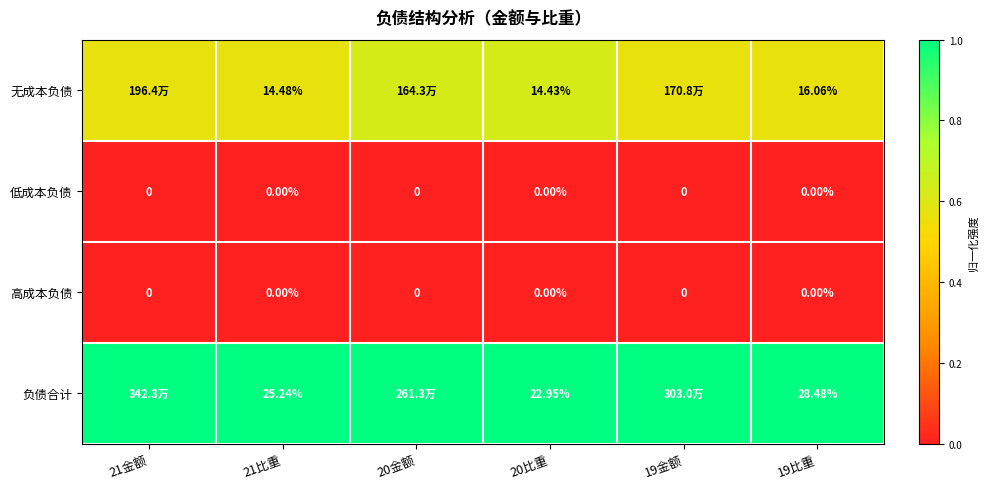

How many series are shown in this chart?

4